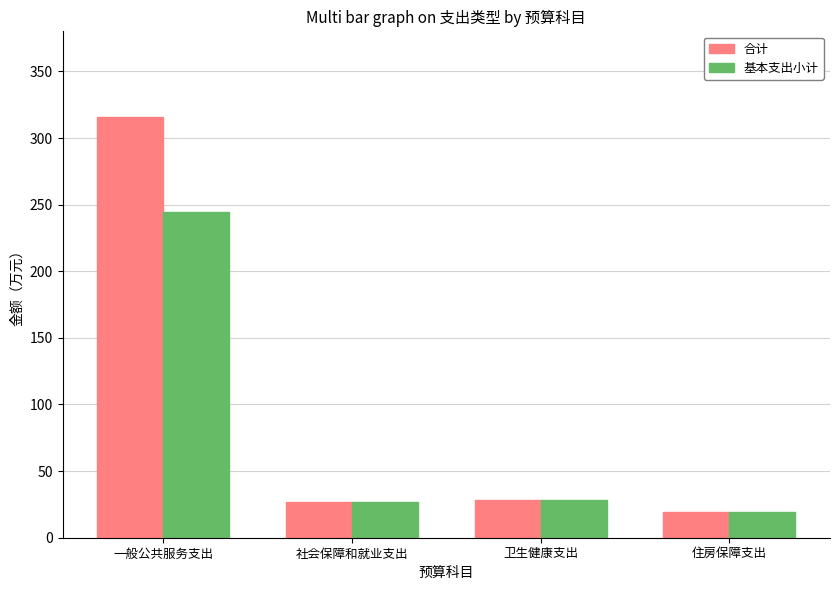

Reading left to right, transcribe all the data shown in this chart.

合计: 315.9	26.8	28.7	19.0
基本支出小计: 244.5	26.8	28.7	19.0